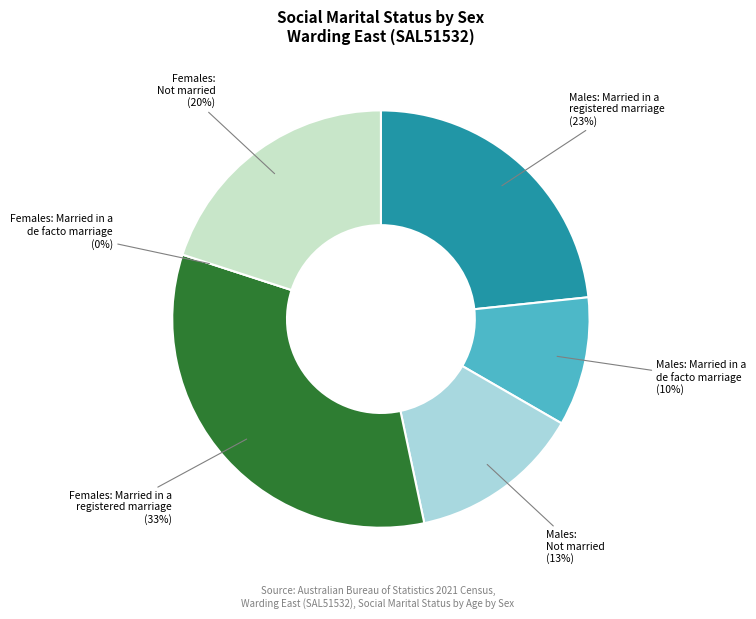

Does Males:
Not married account for over 50% of the chart?

No